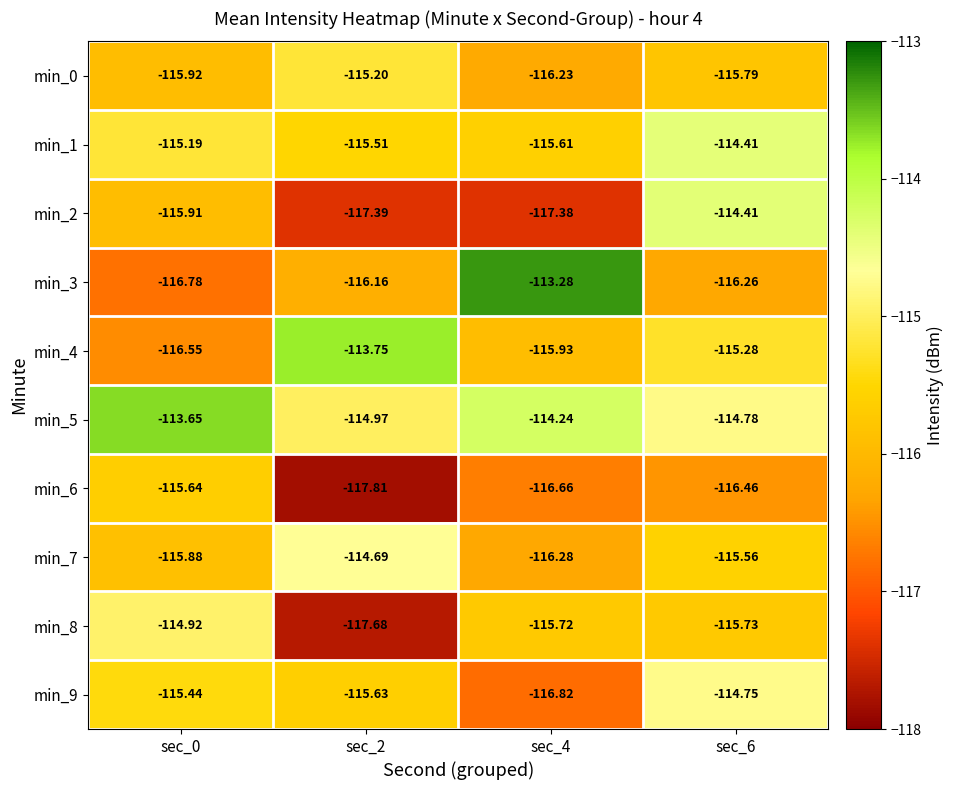

What is the spread (max minus min) of values at sec_6?

2.1